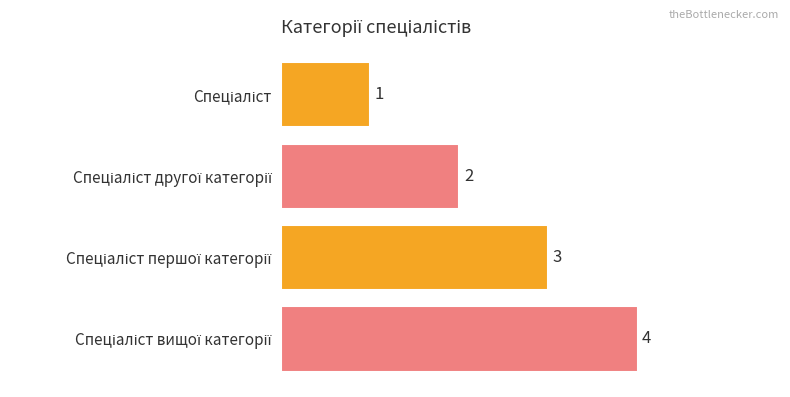

What is the difference between the maximum and minimum values?

3